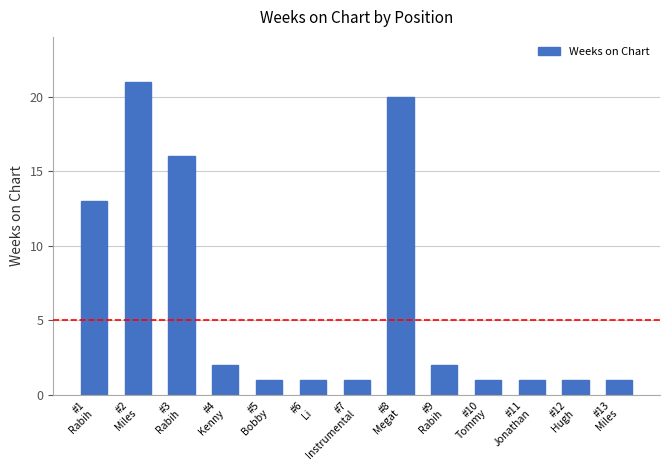

At which label is the value closest to 11?

#1
Rabih